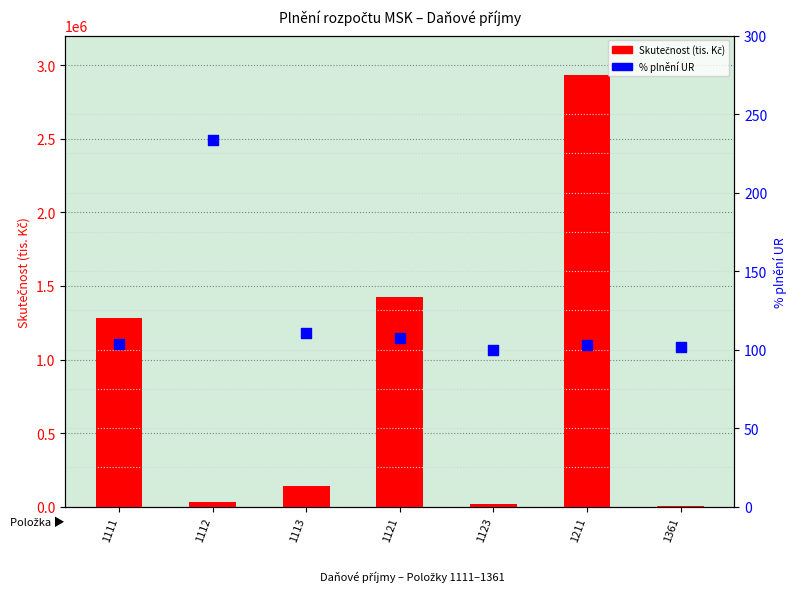

What is the total value across all series at 1112?

35308.8